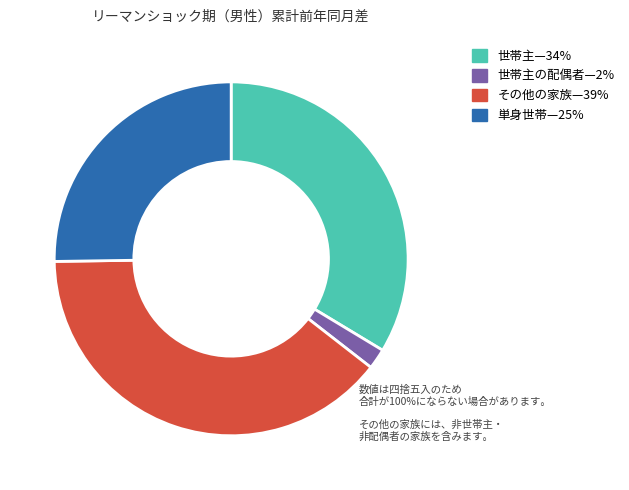

Does any single category account for the majority?

No